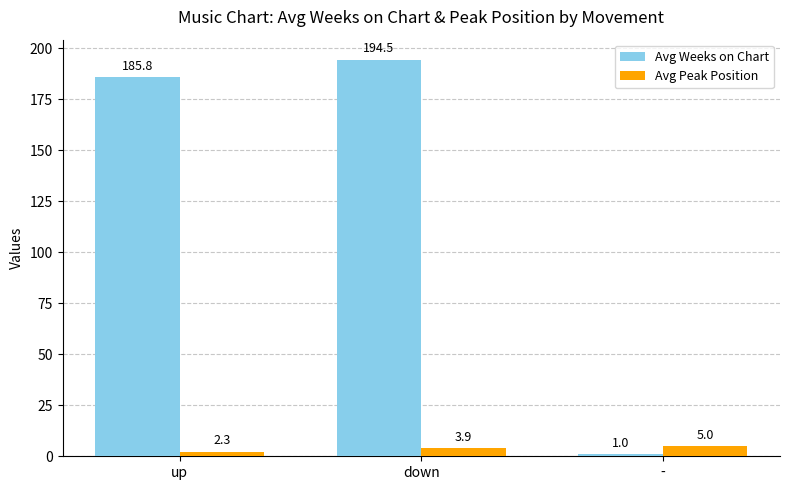

Which series changed the most between up and -?

Avg Weeks on Chart